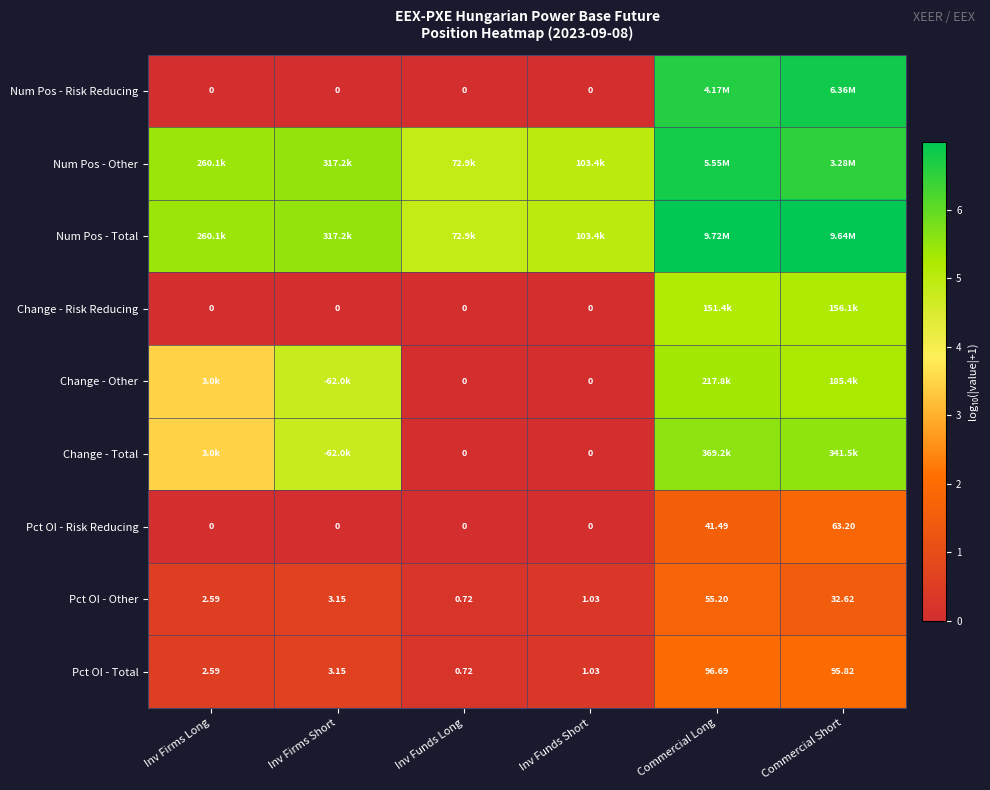

At which label is Pct OI - Risk Reducing closest to 31?

Commercial Long